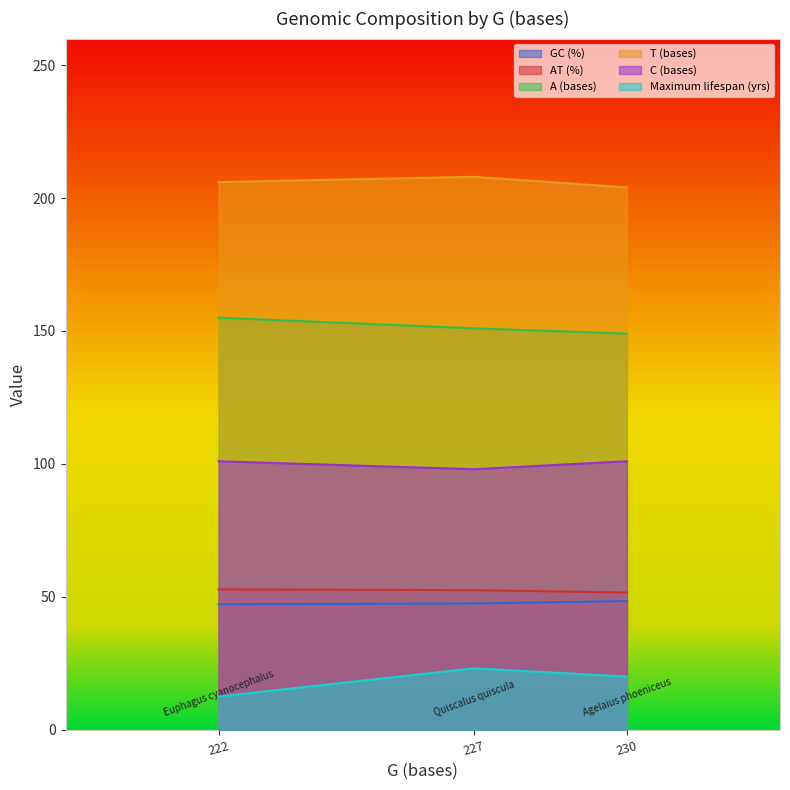

What is the difference between the maximum and minimum values in the A (bases) series?

6.0